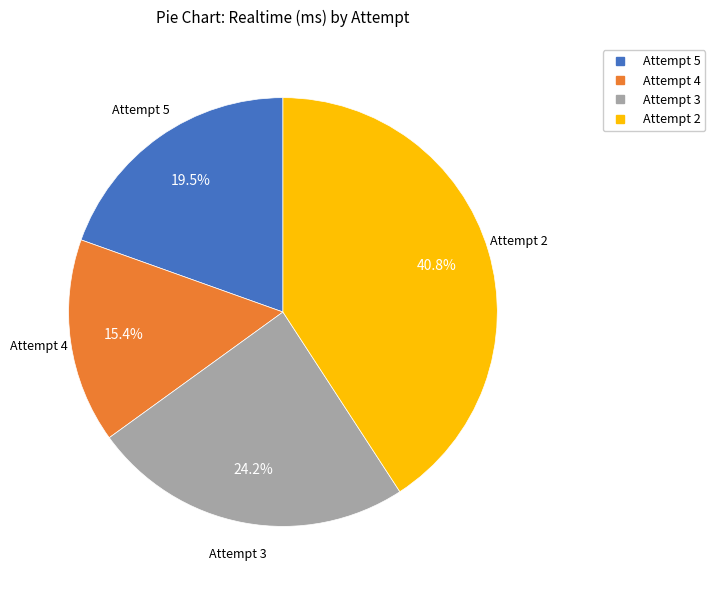

True or false: Attempt 3 accounts for 13% of the total.

False